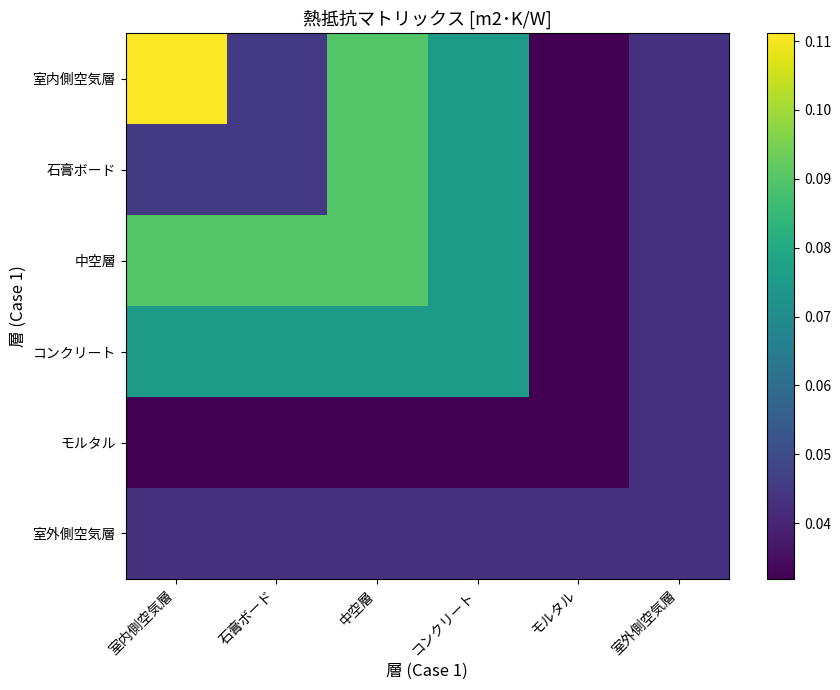

How many distinct data groups are displayed?

6